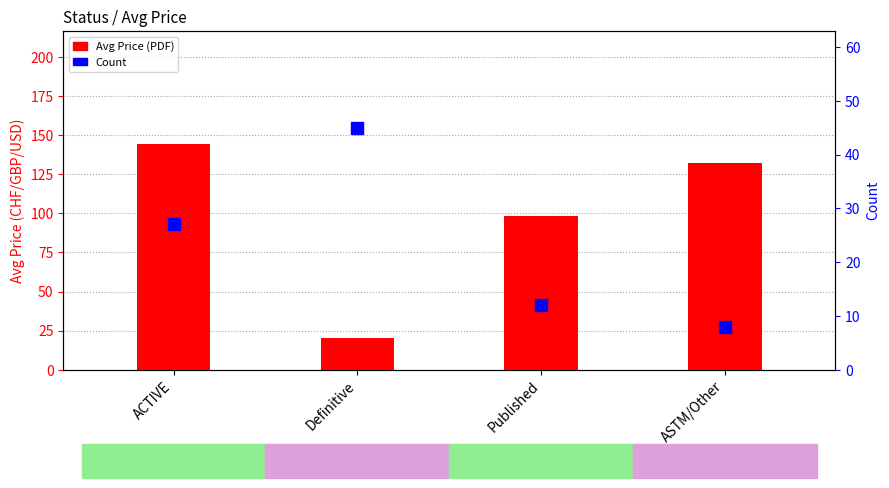

Which series reaches the maximum Y coordinate?

Avg Price (PDF)